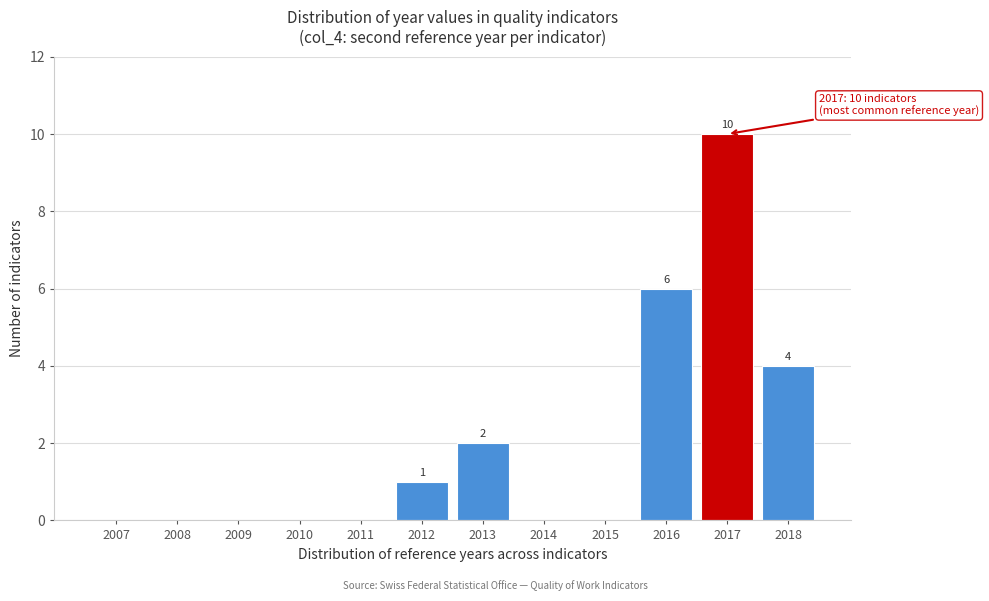

Reading left to right, what are all the values shown in this chart?

2007=0	2008=0	2009=0	2010=0	2011=0	2012=1	2013=2	2014=0	2015=0	2016=6	2017=10	2018=4